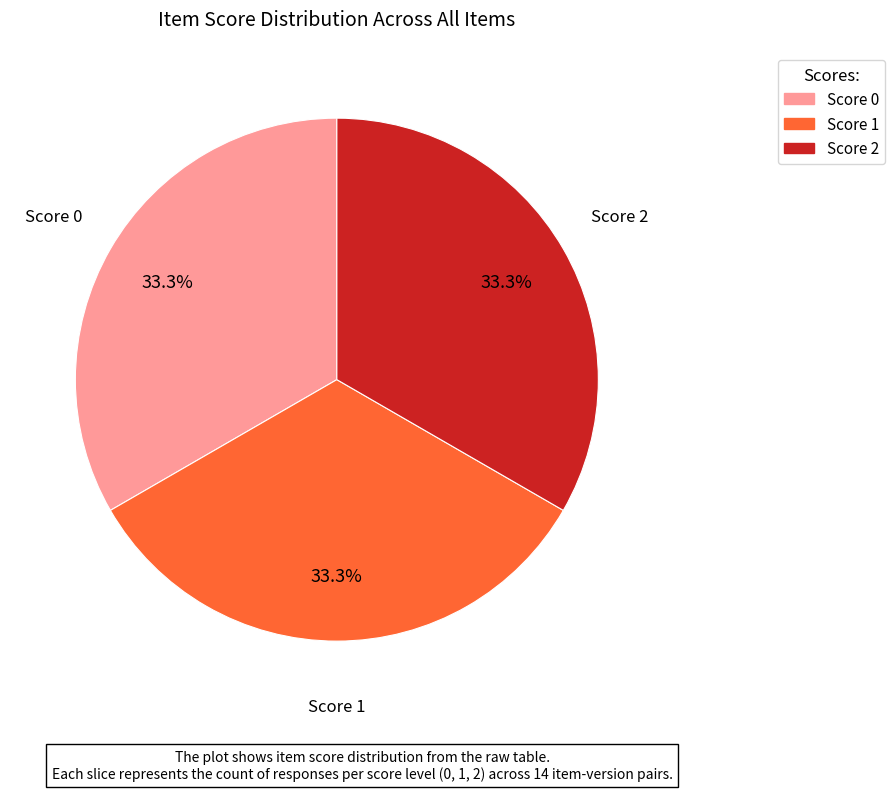

What portion of the pie excludes Score 0?

66.7%